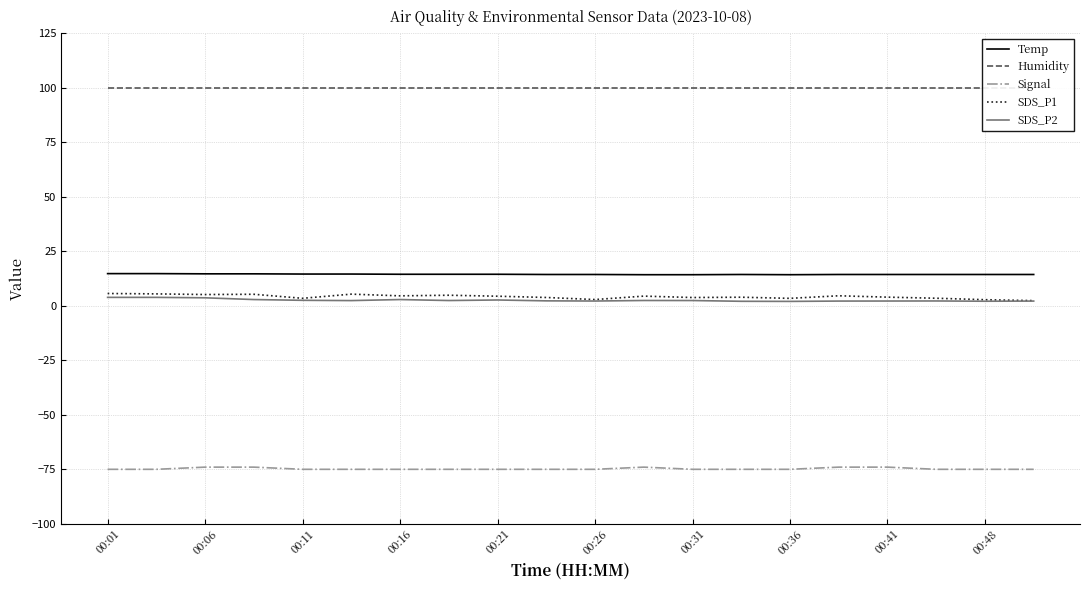

What is the sum of the Signal values at 00:48 and 00:36?

-150.0